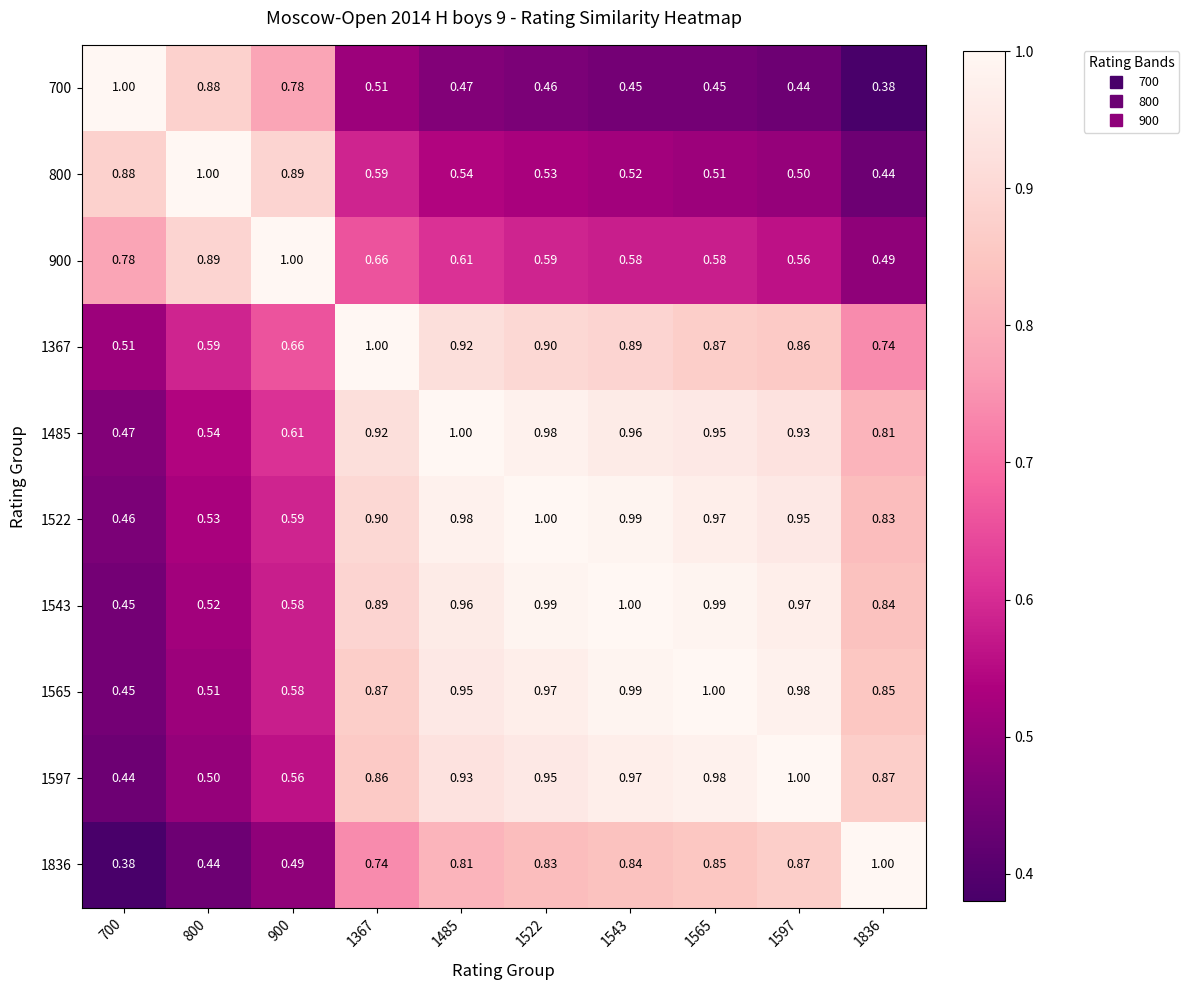

At which category is the sum across all series the highest?

1522